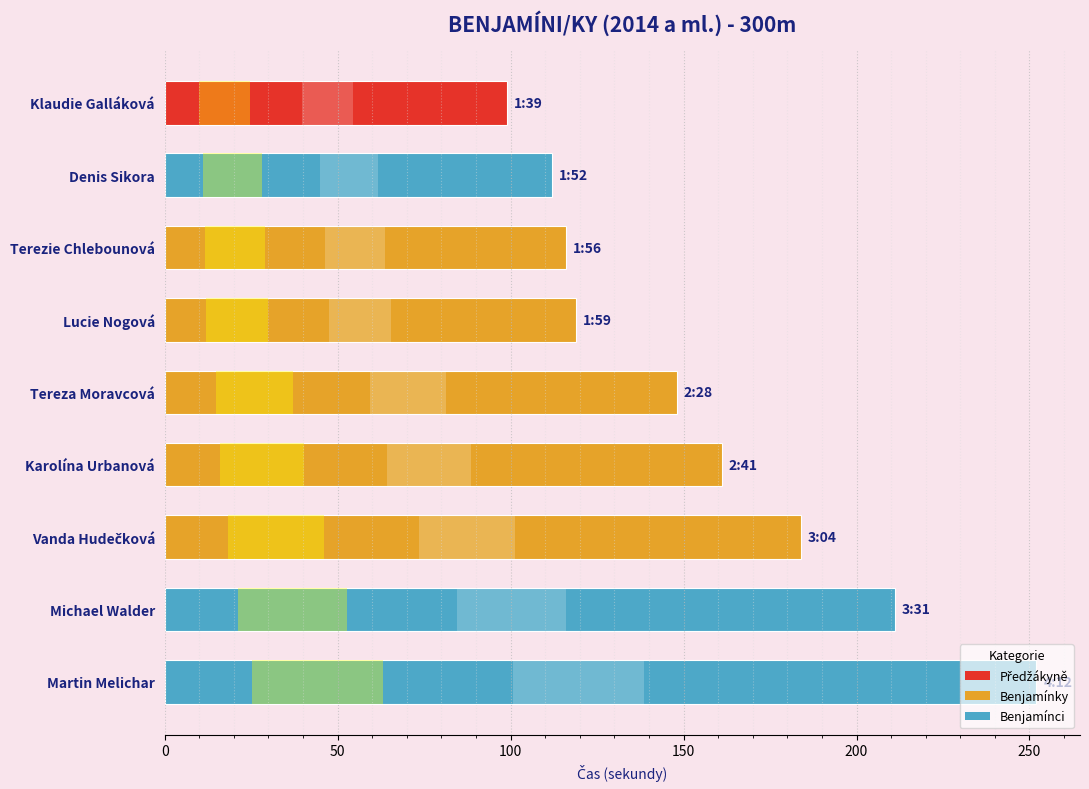

How many data points are above 148?

4